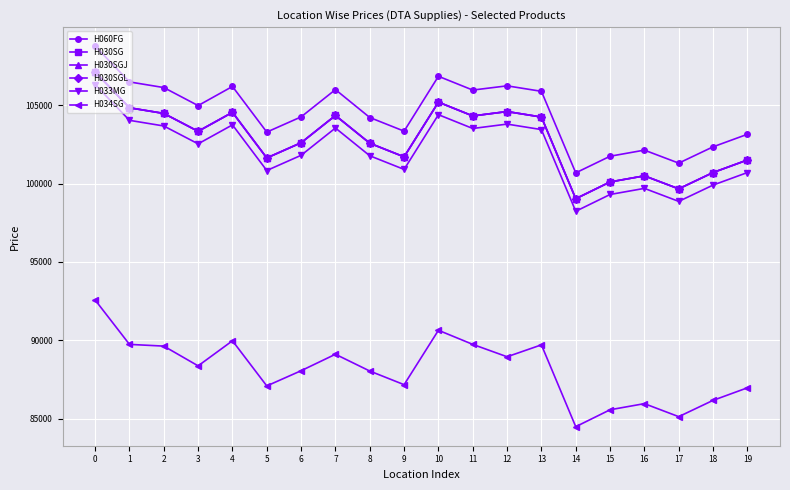

True or false: H034SG and H030SGL intersect in this chart.

False